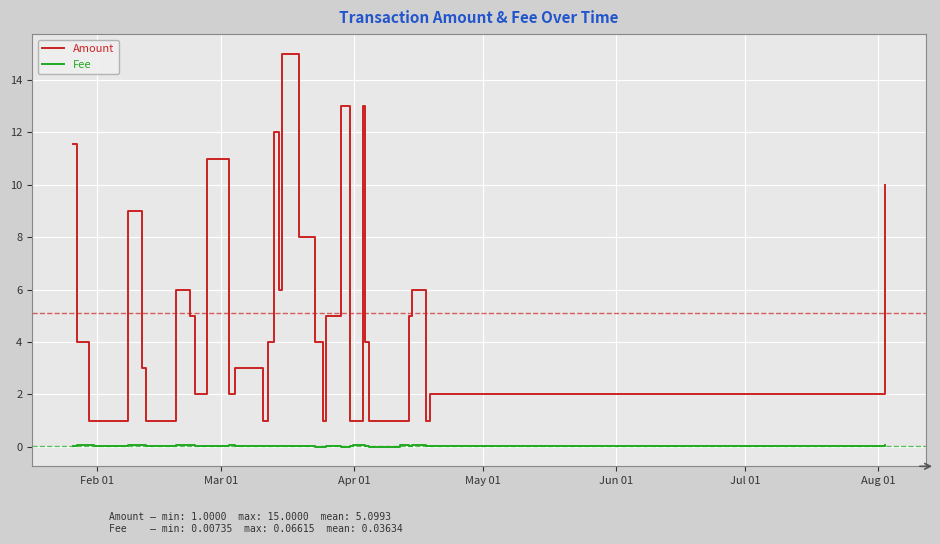

What is the maximum value for Amount?

15.0